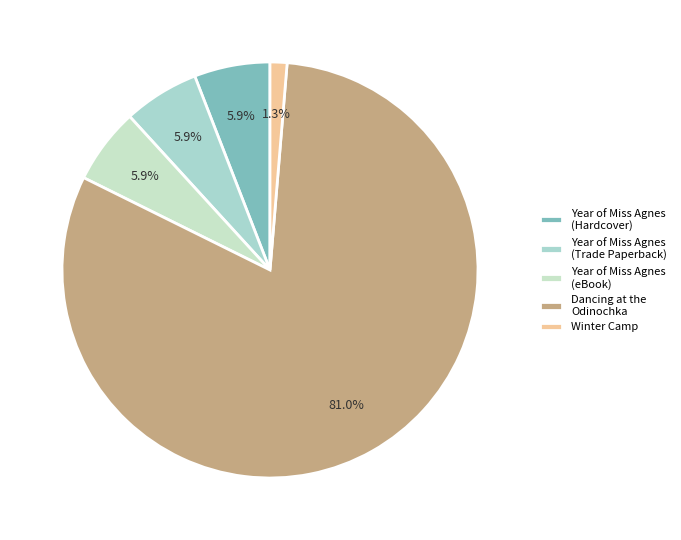

To the nearest percent, what portion does Dancing at the Odinochka represent?

81%